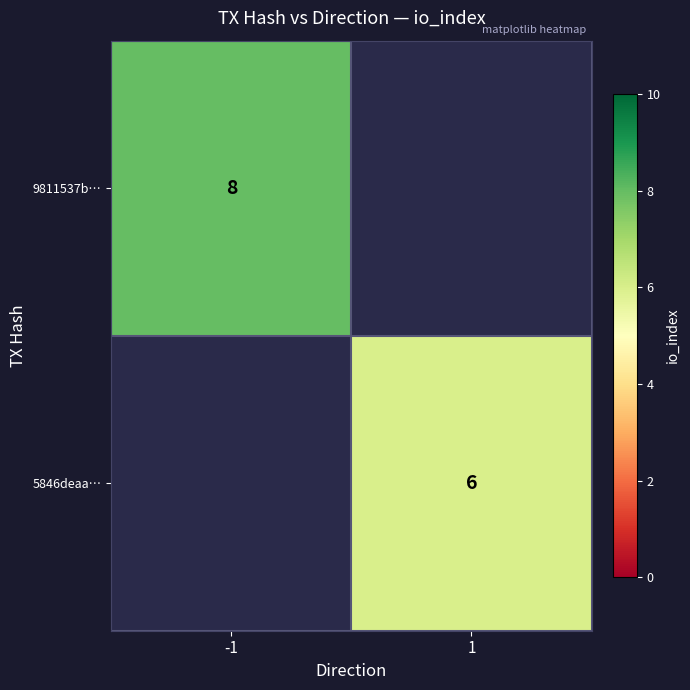

True or false: 5846deaa… has a value of 6 at 1.

True